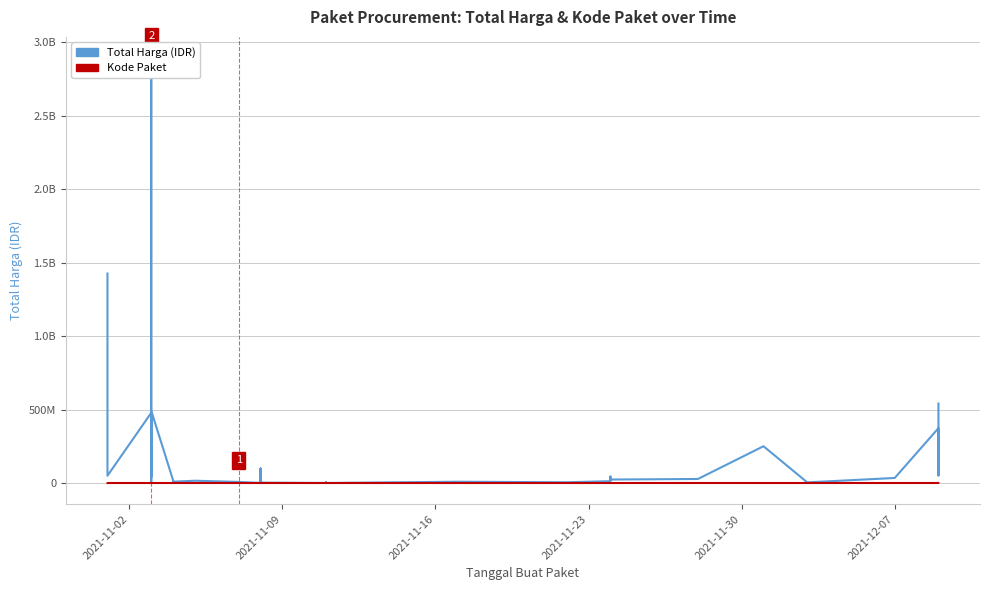

True or false: Total Harga (IDR) and Kode Paket cross at least once.

False